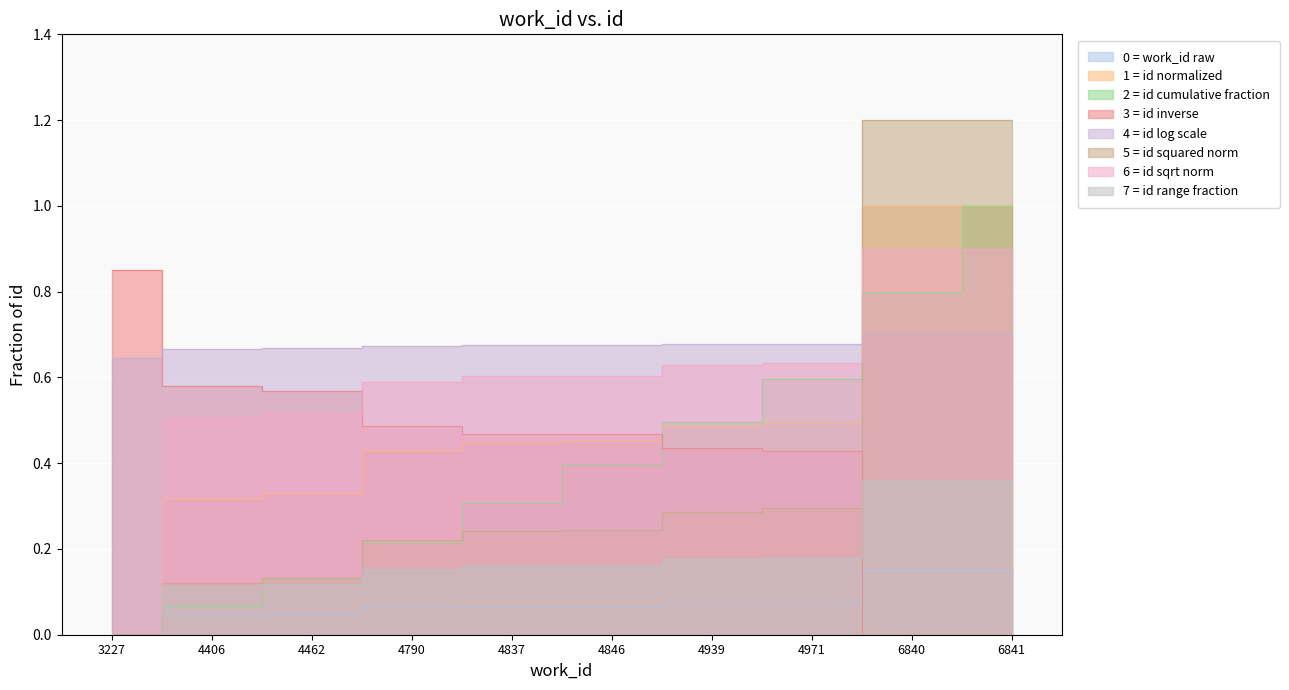

What is the value of the id point at the 3rd from the left?

0.3